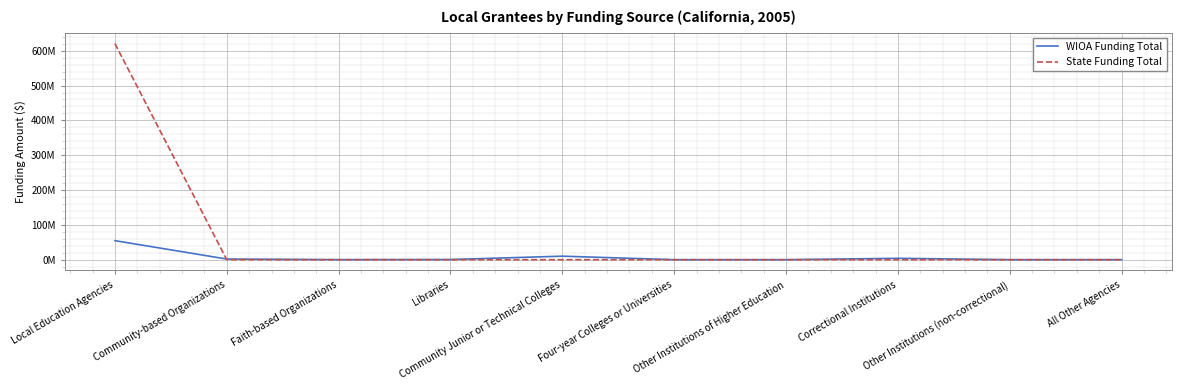

Which category has the highest value across all series?

Local Education Agencies